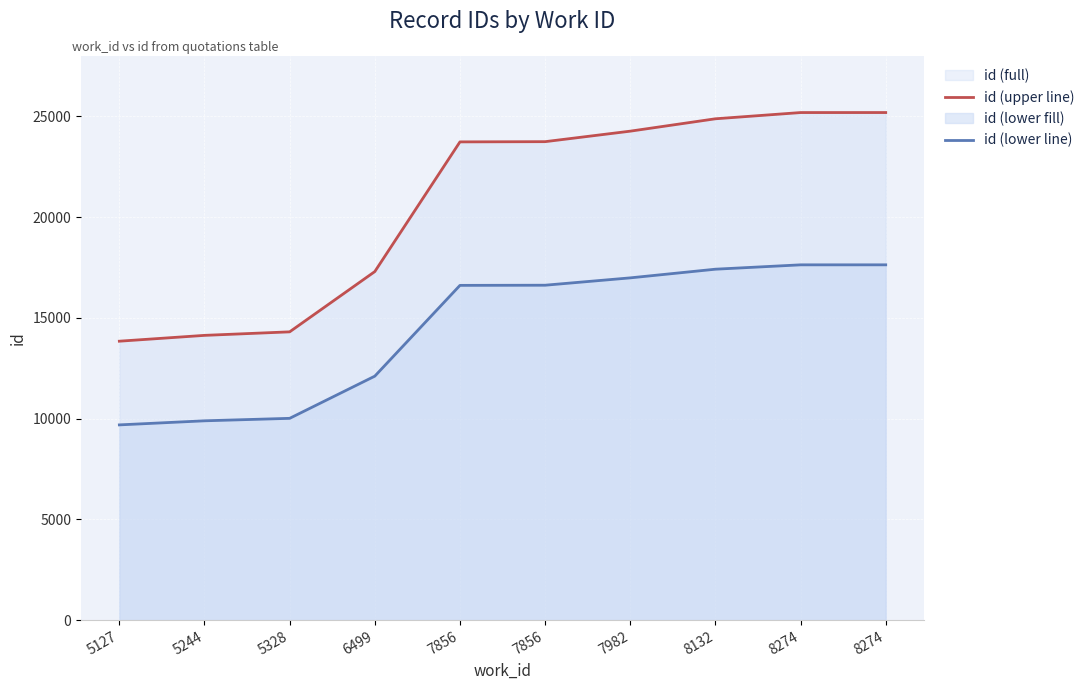

At which category is the sum across all series the highest?

8274